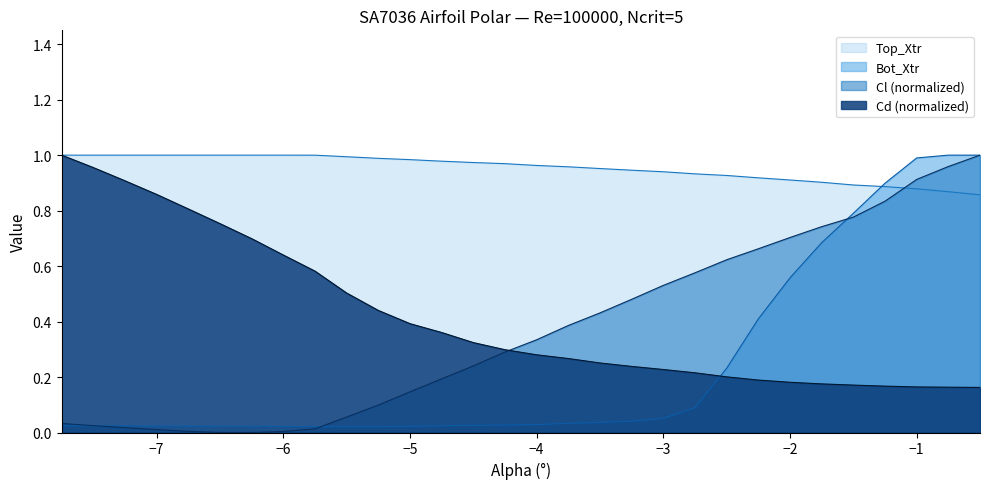

How many times do Bot_Xtr and Cd (normalized) cross each other?

1